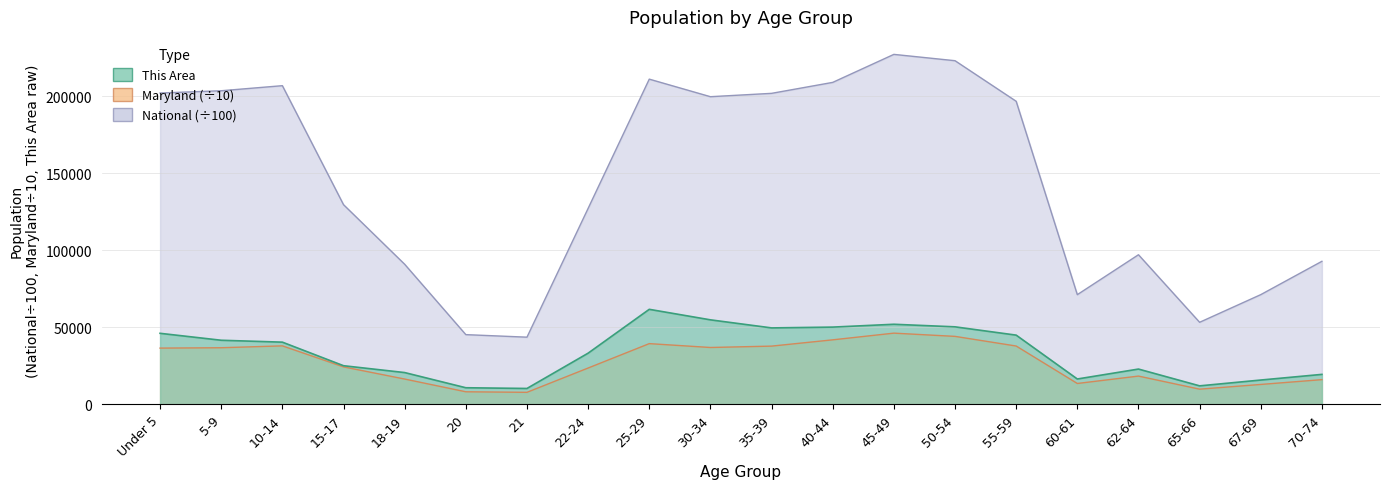

True or false: Maryland and This Area intersect in this chart.

False